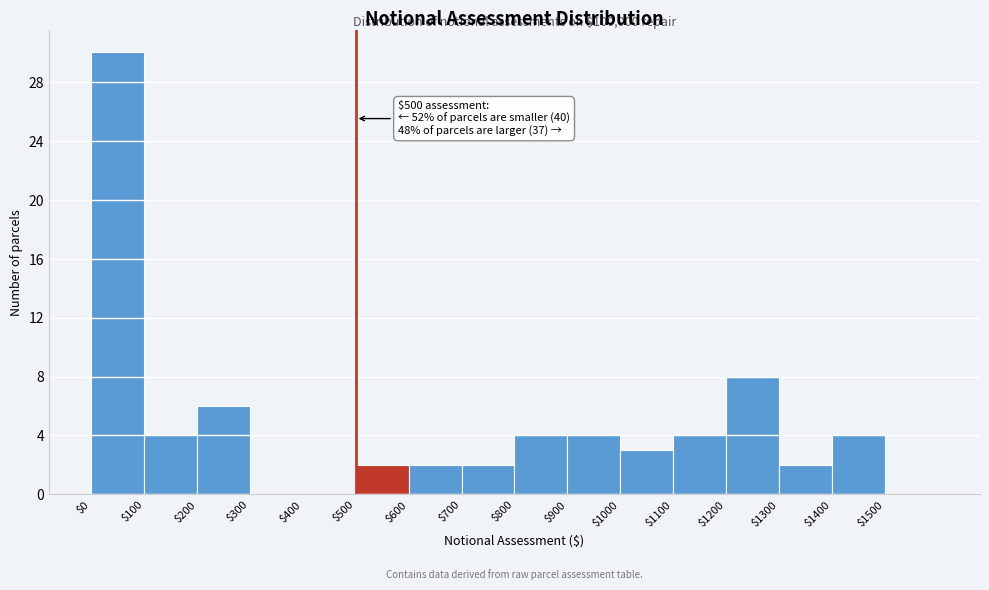

Over which range of the x-axis is the bar tallest?

0 to 100